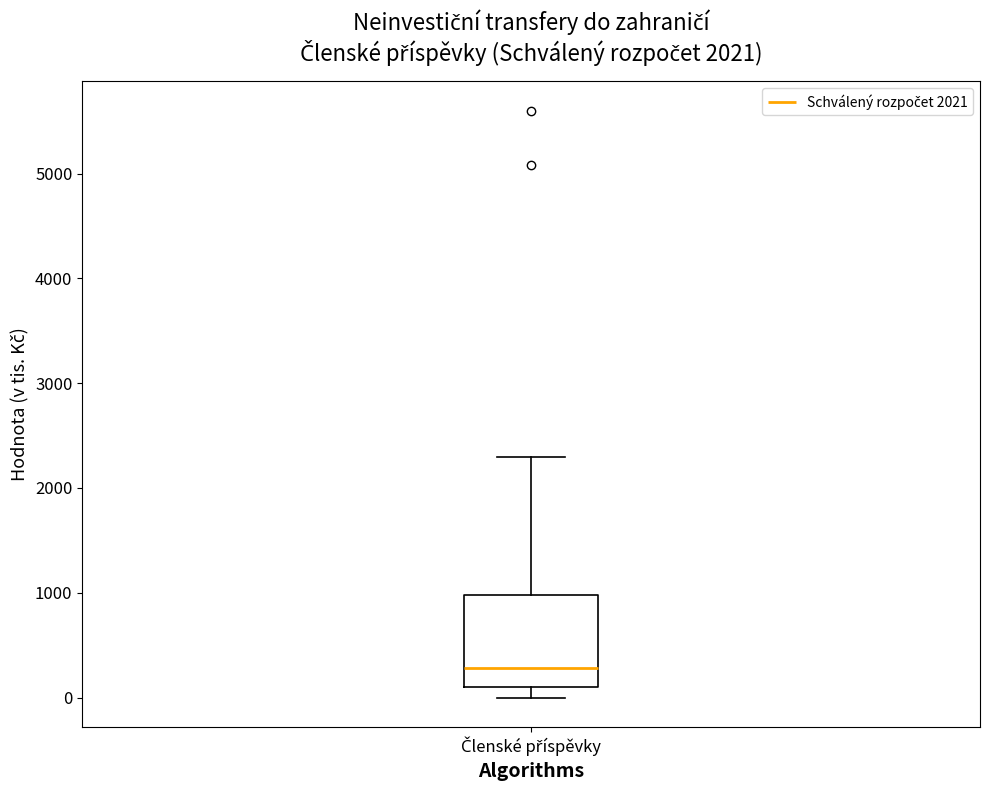

Where does the upper whisker of the box for Členské příspěvky end on the y-axis? The values are not printed on the chart, so give them approximately, as read against the axis.

2300